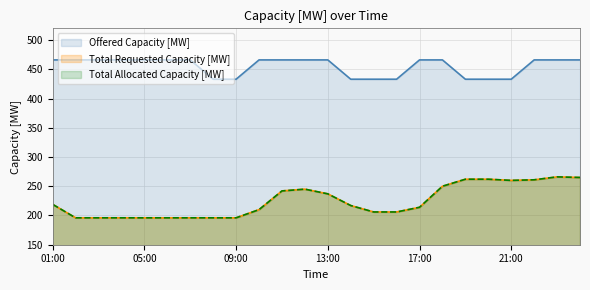

Count the Offered Capacity [MW] values in the range 433 to 466.

24